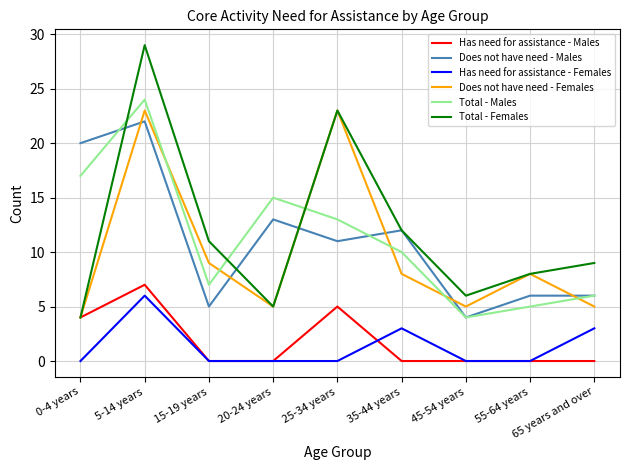

How many values in the Total - Females series are below 9?

4